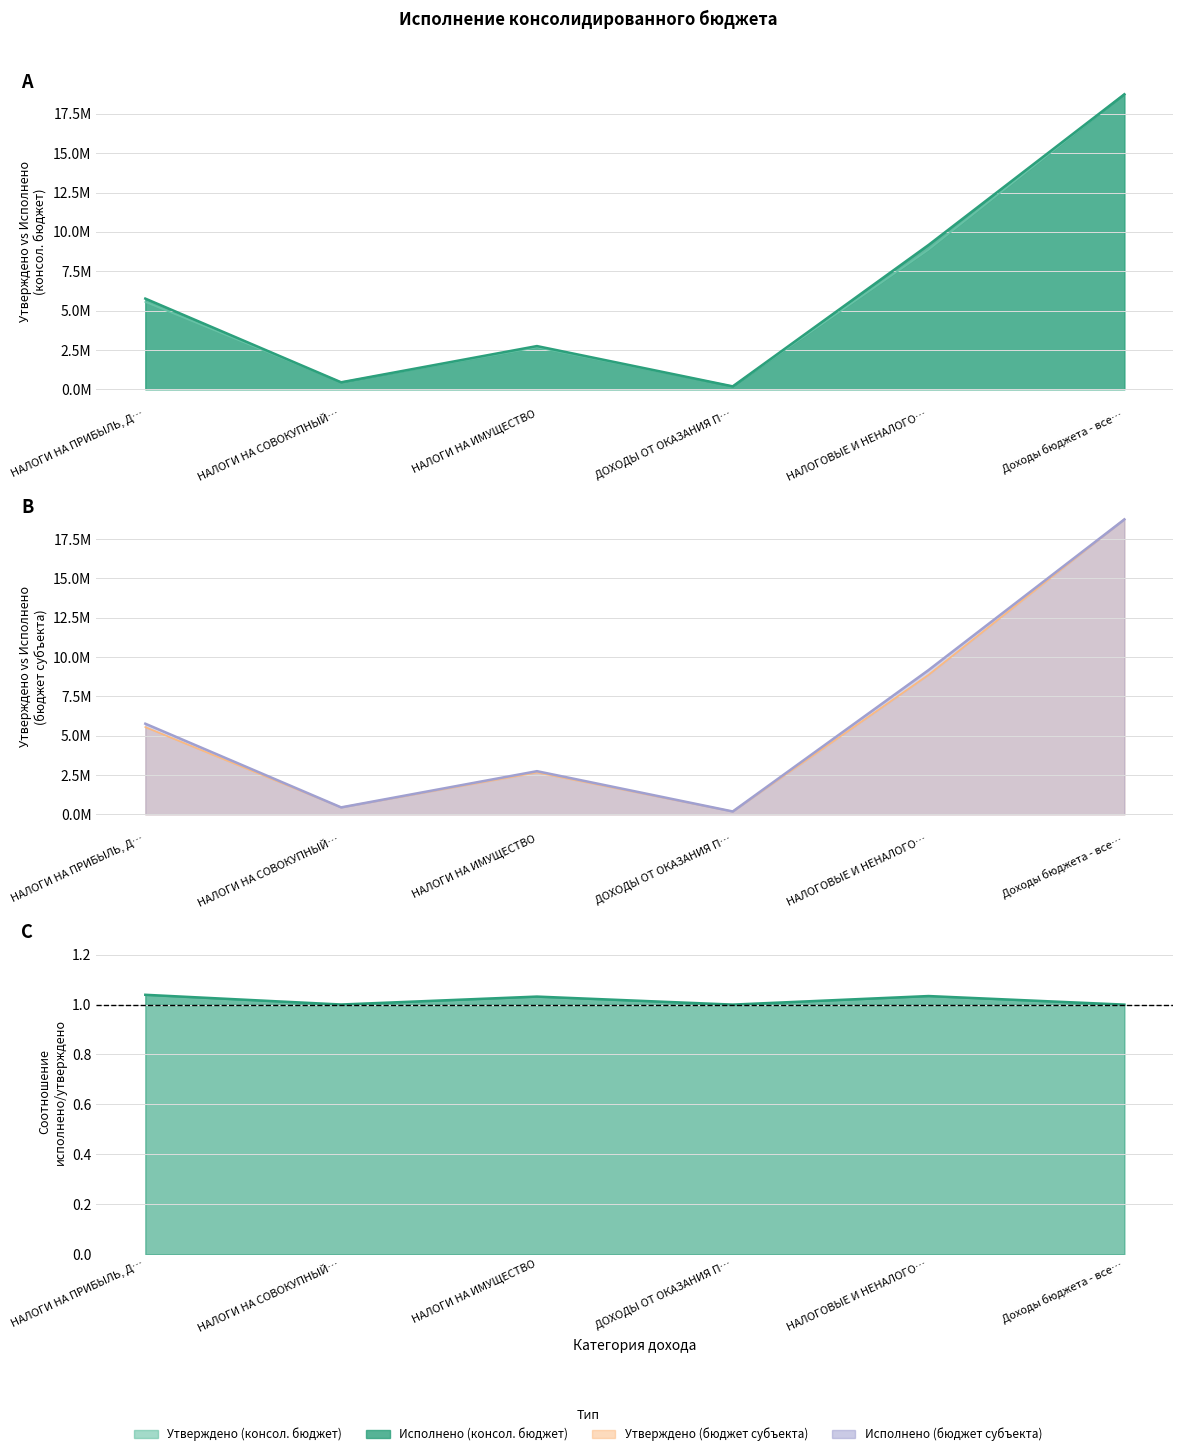

How many data points in Исполнено (консол. бюджет) are above 5761715?

3